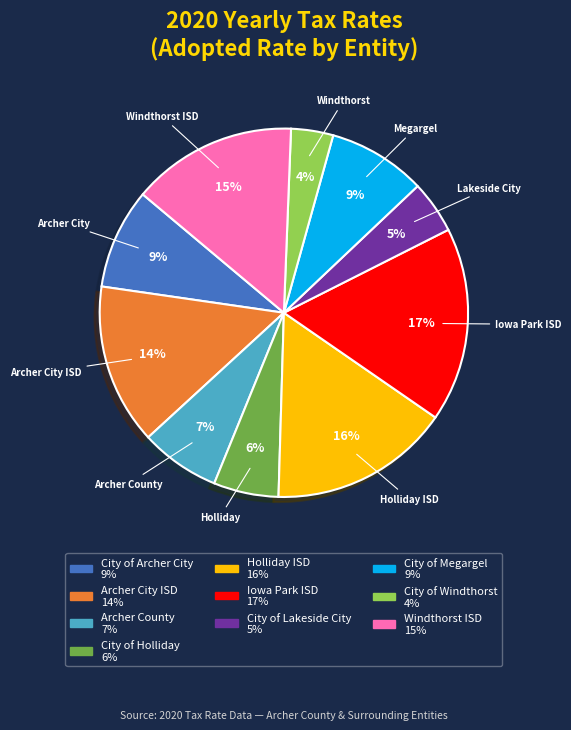

To the nearest percent, what is the average slice percentage?

10%